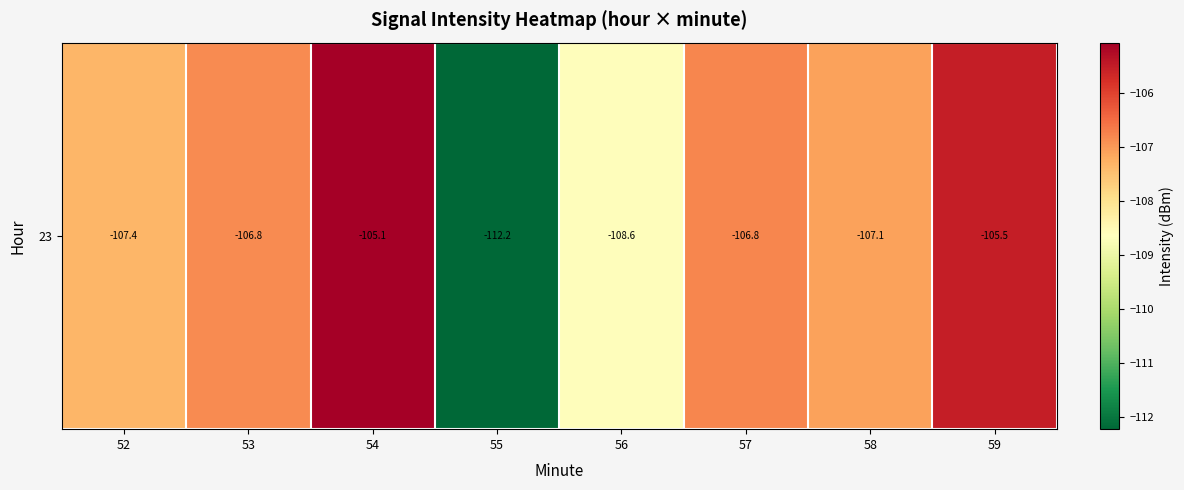

How many data points does each series have?

8